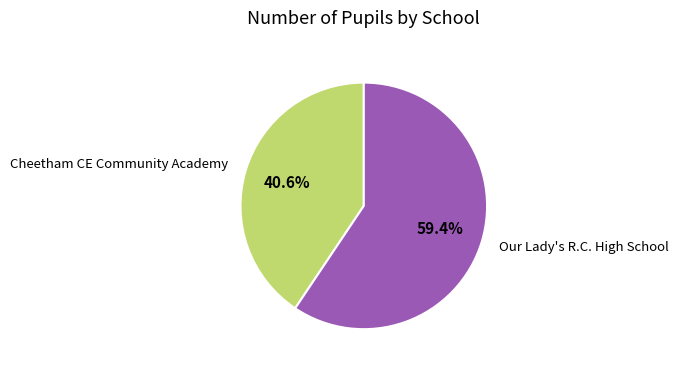

Is there a majority slice in this chart?

Yes